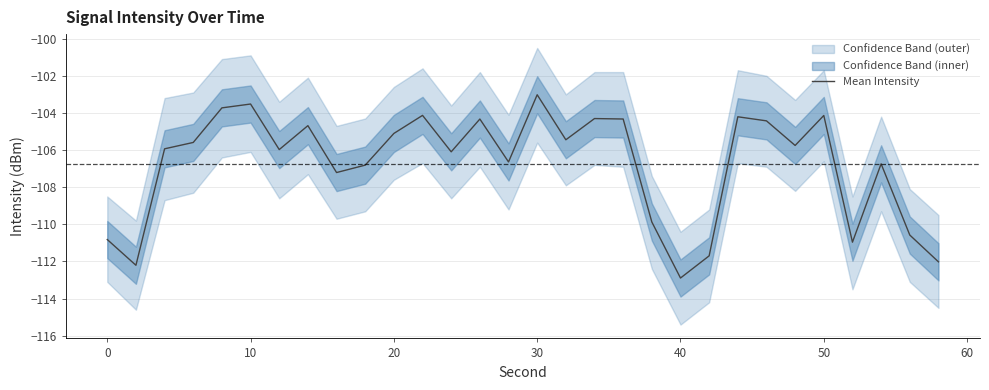

The Mean Intensity series shows -172.8 at 30. True or false?

False